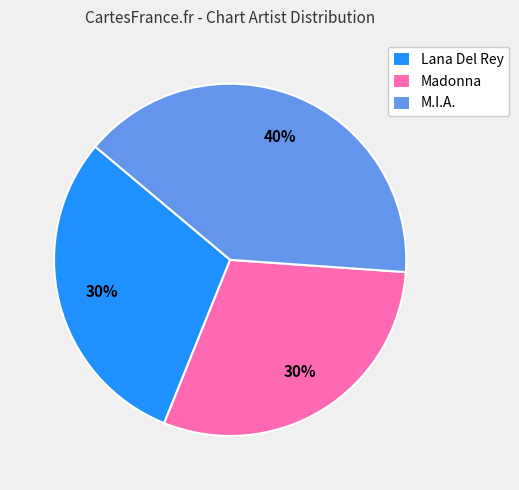

Is the sum of M.I.A. and Lana Del Rey greater than half?

Yes